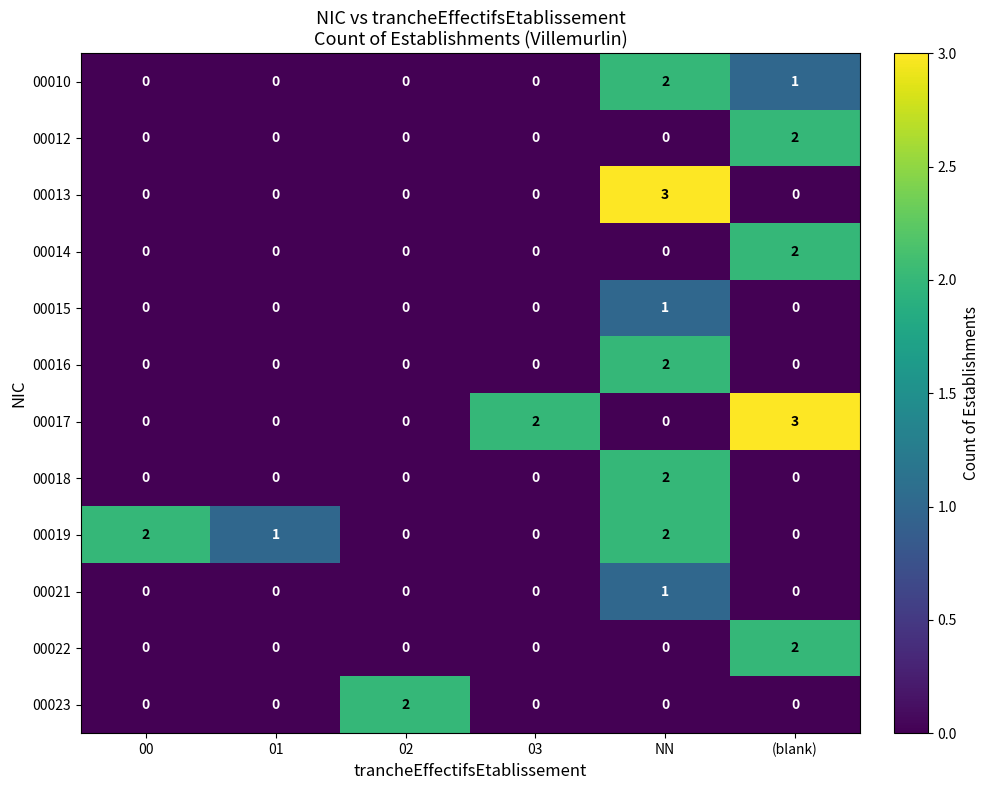

At how many categories does at least one series exceed 0?

6